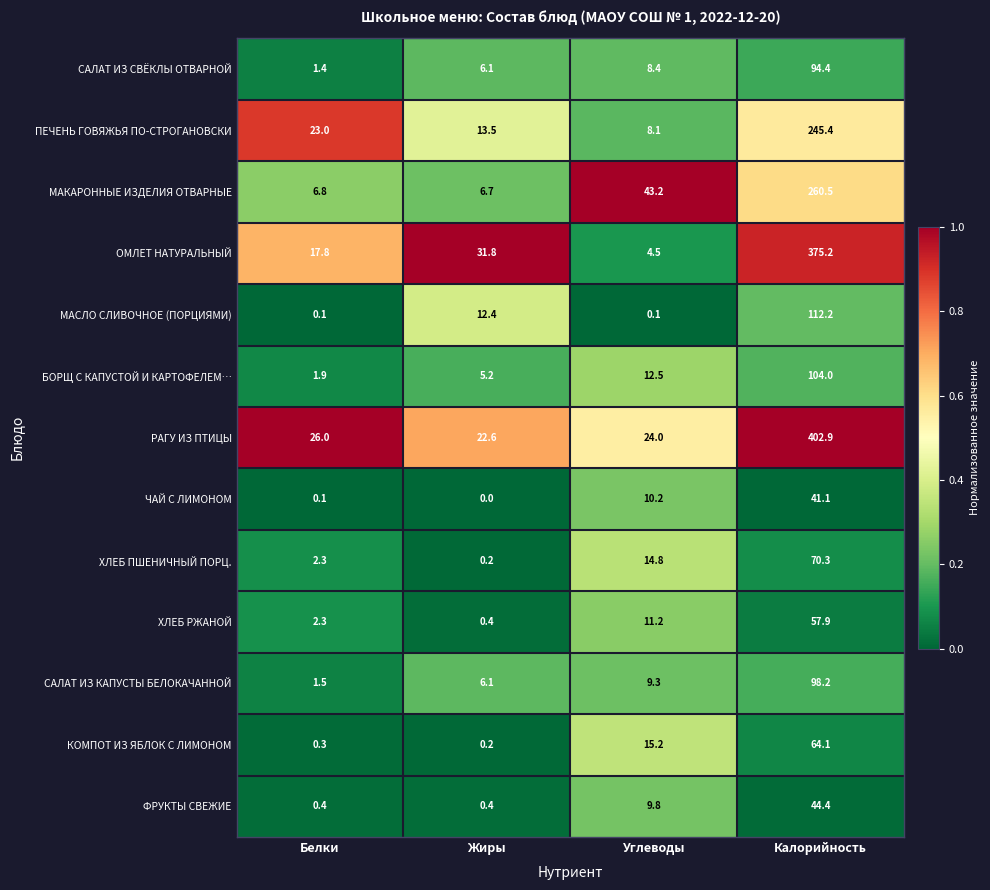

Count the number of categories in the chart.

4